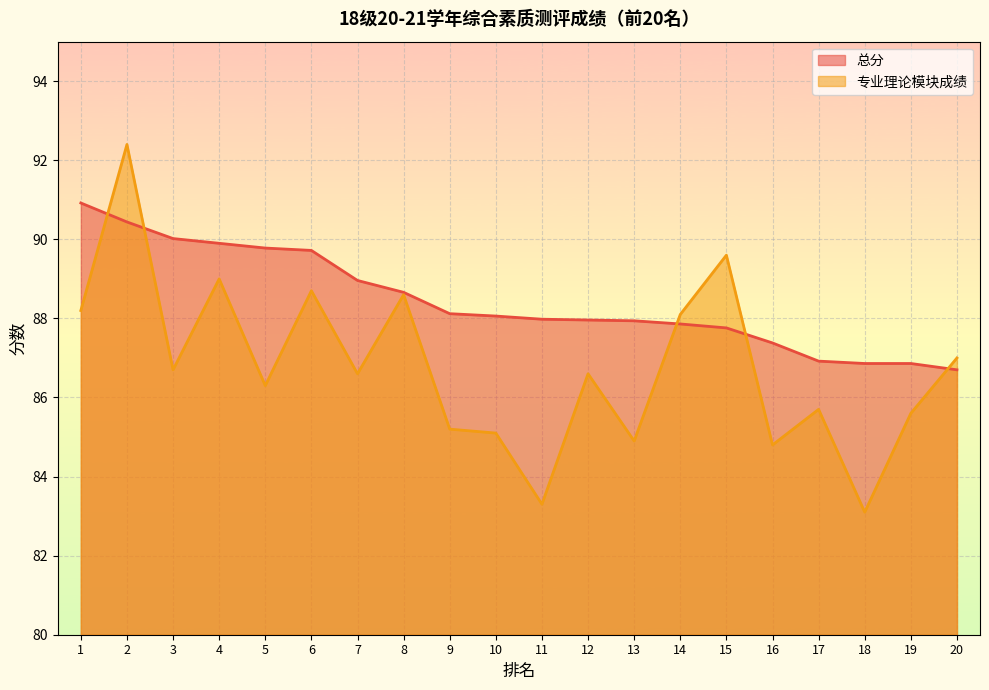

The value of 专业理论模块成绩 at 3 is 86.7. True or false?

True